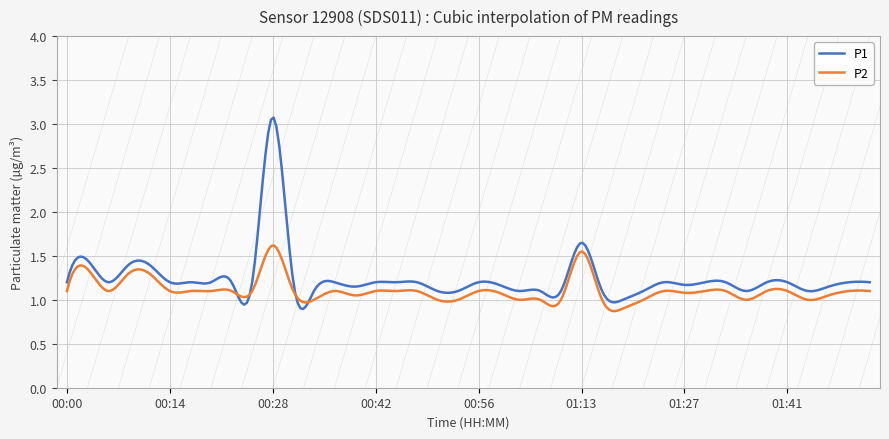

List the series in order of their peak value, lowest first.

P2, P1